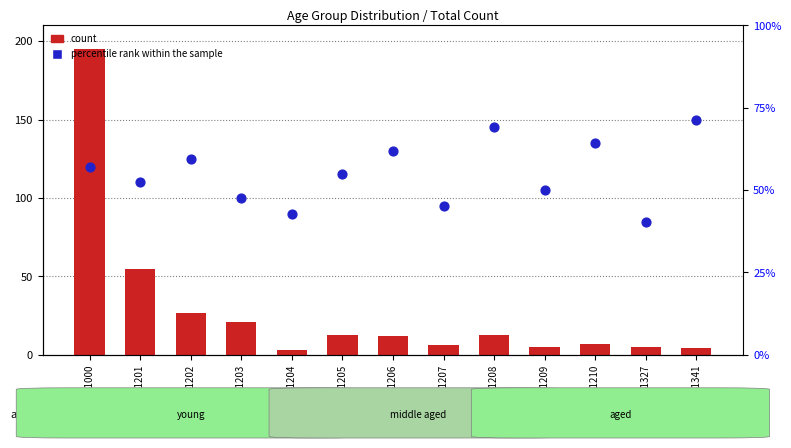

What is the total value across all series at 41000?

315.0